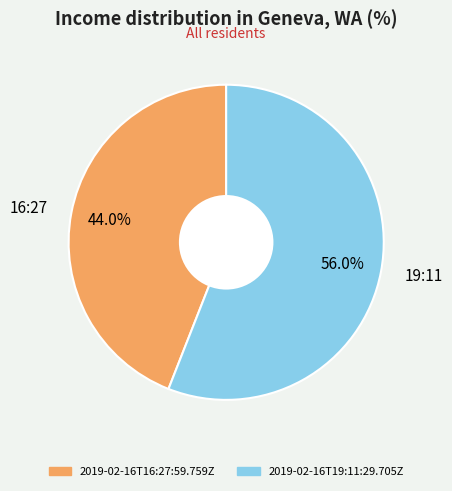

Rank the categories by value from lowest to highest.

2019-02-16T16:27:59.759Z, 2019-02-16T19:11:29.705Z